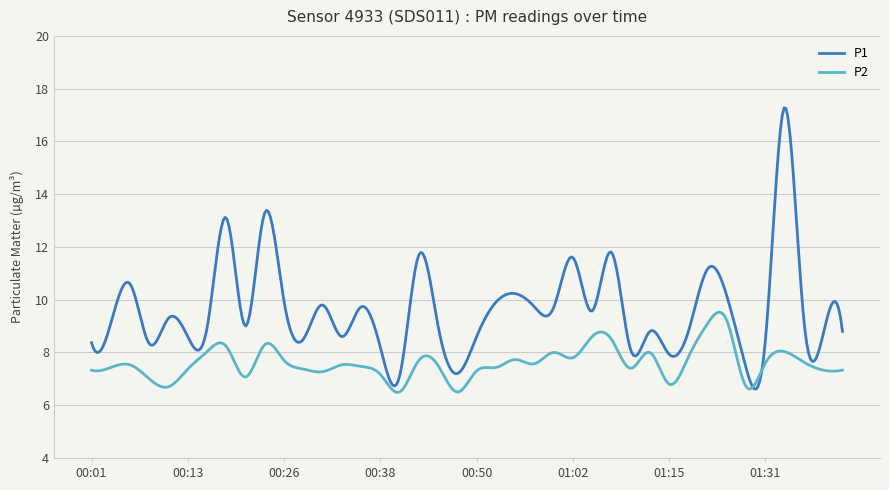

What is the average value of the P2 series?

7.6